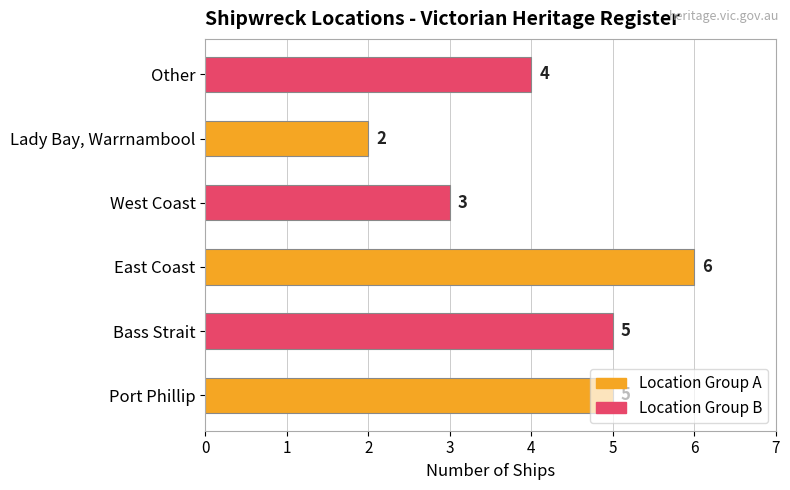

Between Lady Bay, Warrnambool and East Coast, which is larger?

East Coast